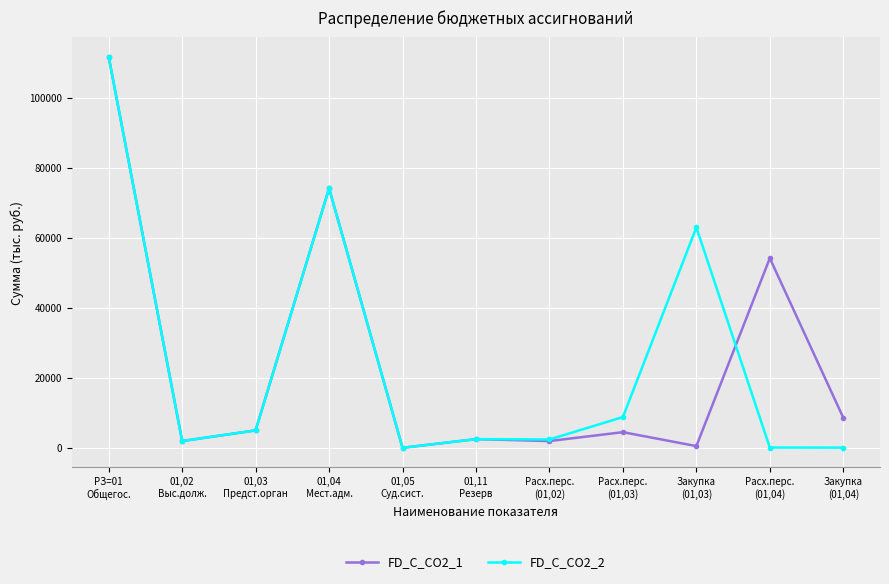

What are all the series names shown in the legend?

FD_C_CO2_1, FD_C_CO2_2